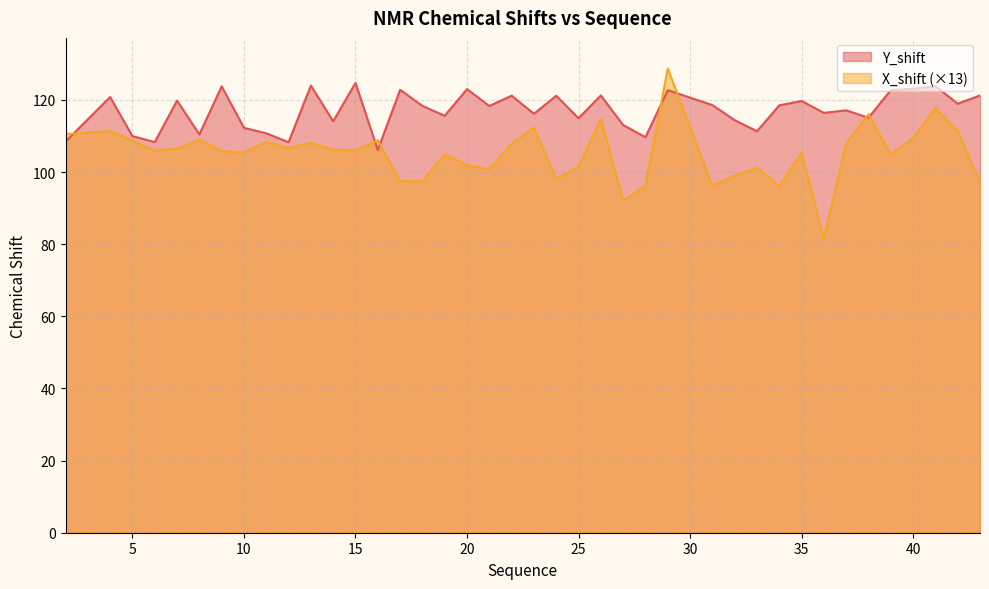

What is the minimum value for Y_shift?

106.1